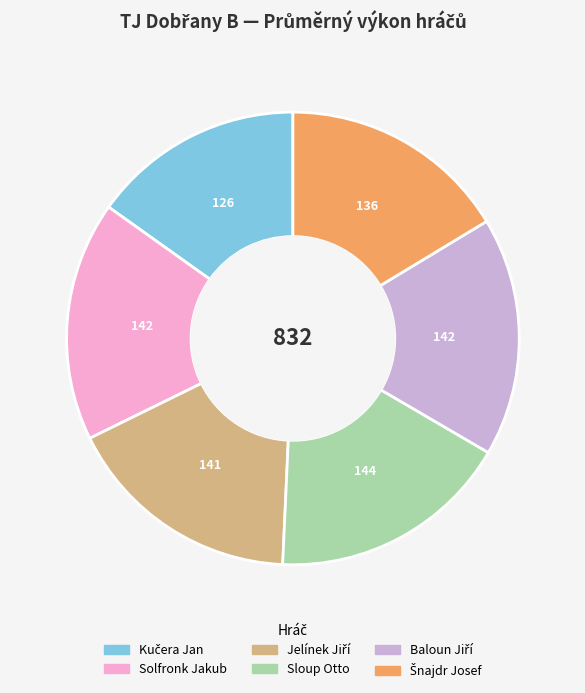

Does any single category account for the majority?

No